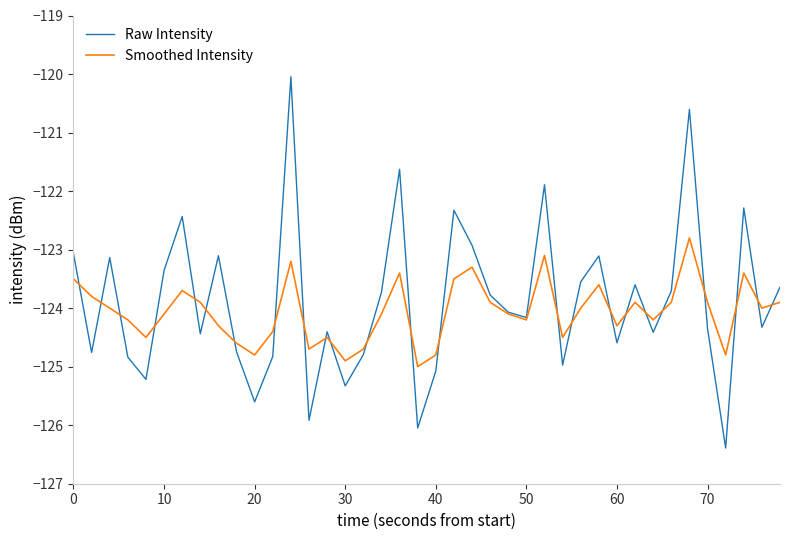

Which series has the widest spread of values?

Raw Intensity